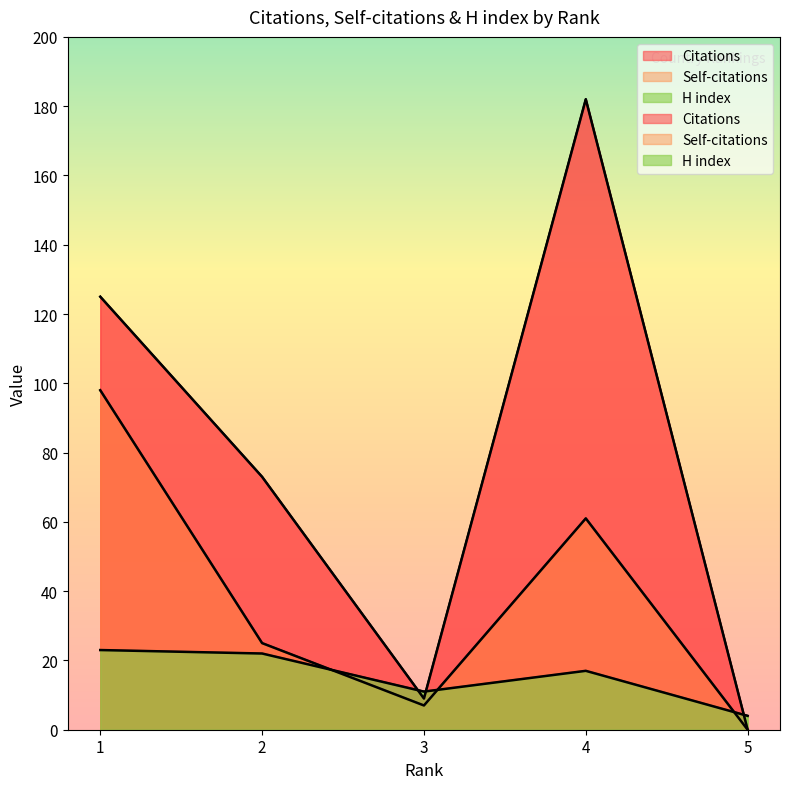

Rank the series at 3 from highest to lowest value.

H index, Citations, Self-citations